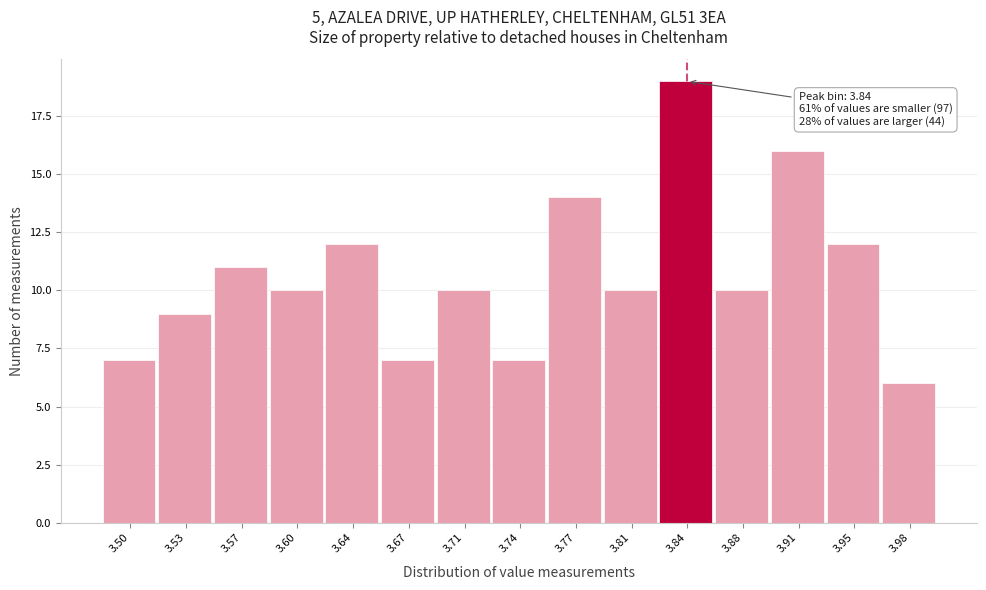

Which range on the x-axis has the tallest bar?

3.825 to 3.860